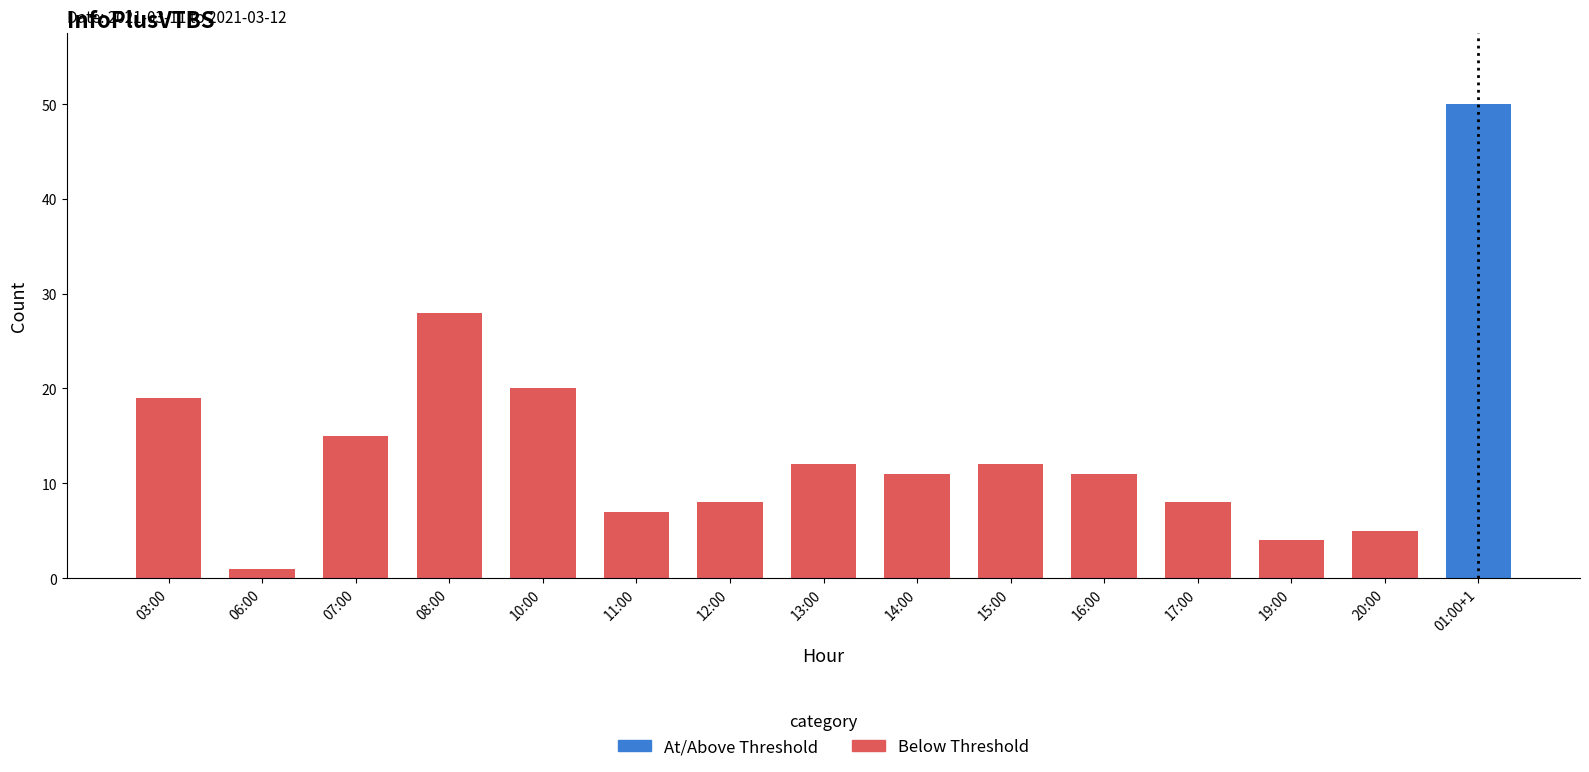

How many values exceed 11?

7